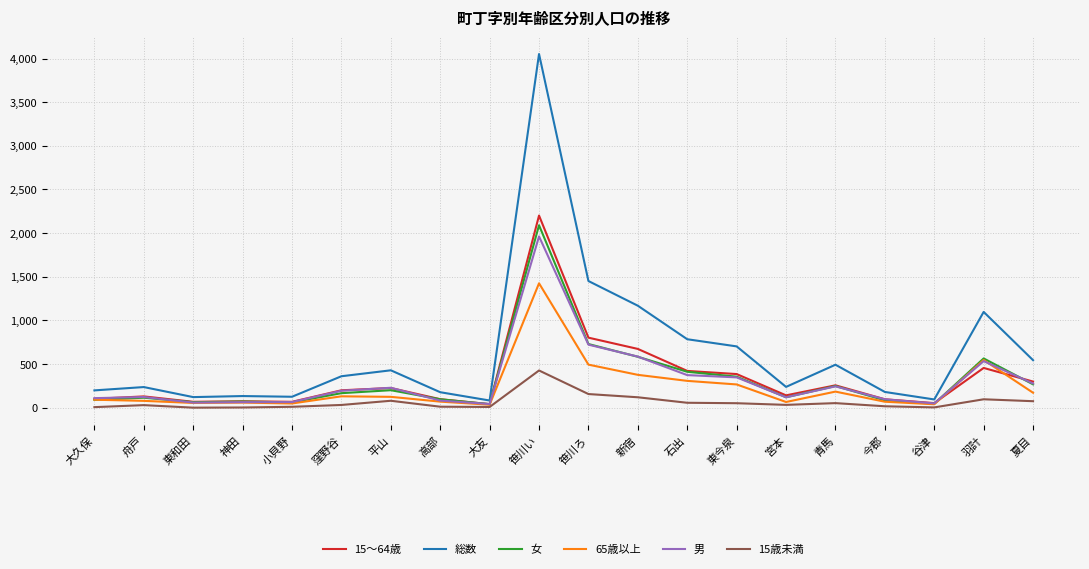

Which series has the largest range (max minus min)?

総数